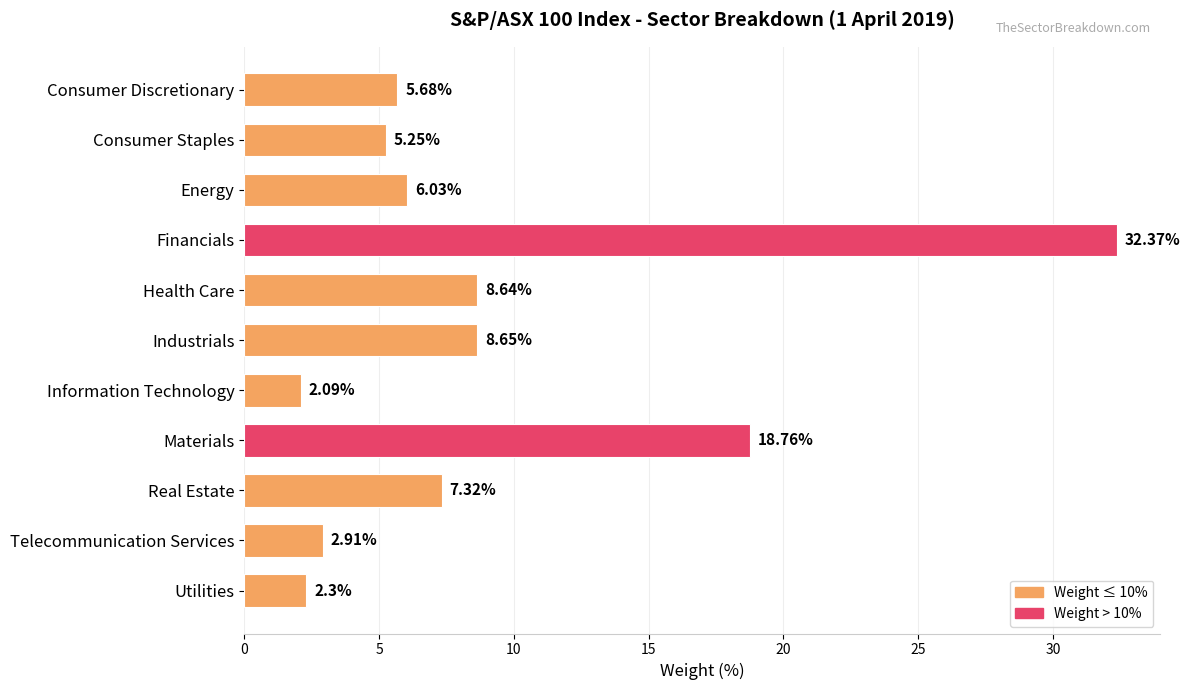

What is the difference between the maximum and minimum values?

30.3